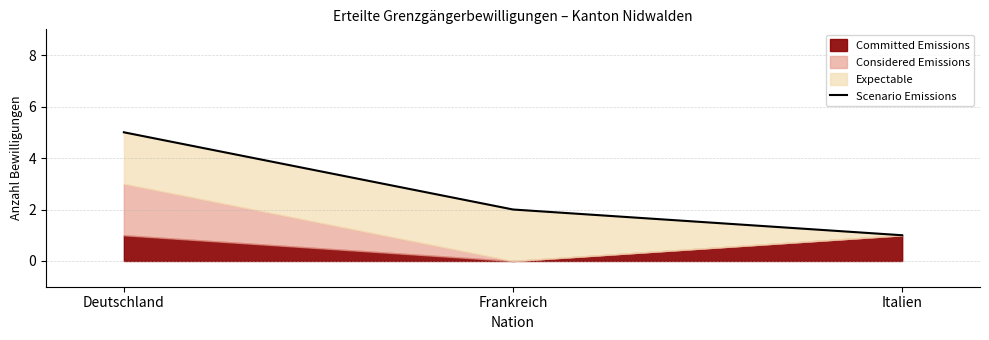

Where is the data nearest to the value 3?

Frankreich